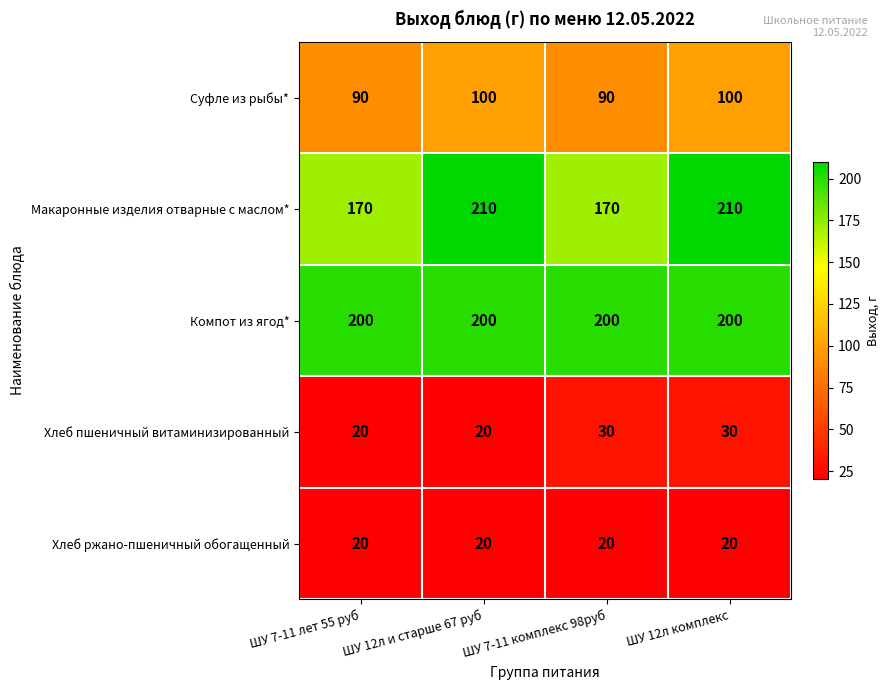

What is the sum of all Макаронные изделия отварные с маслом* values?

760